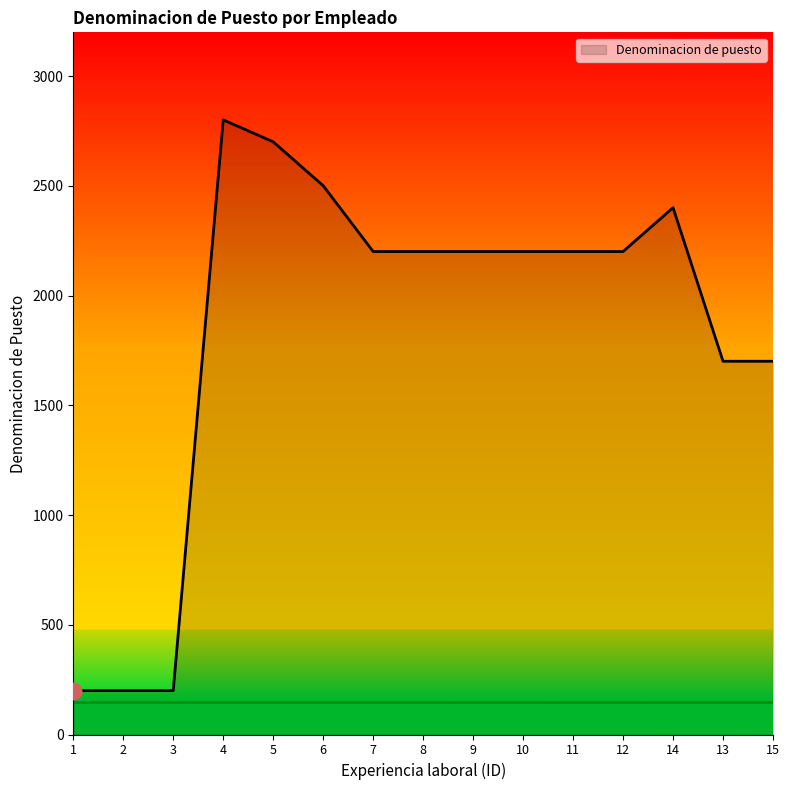

The chart shows a value of 1202 at 8. True or false?

False